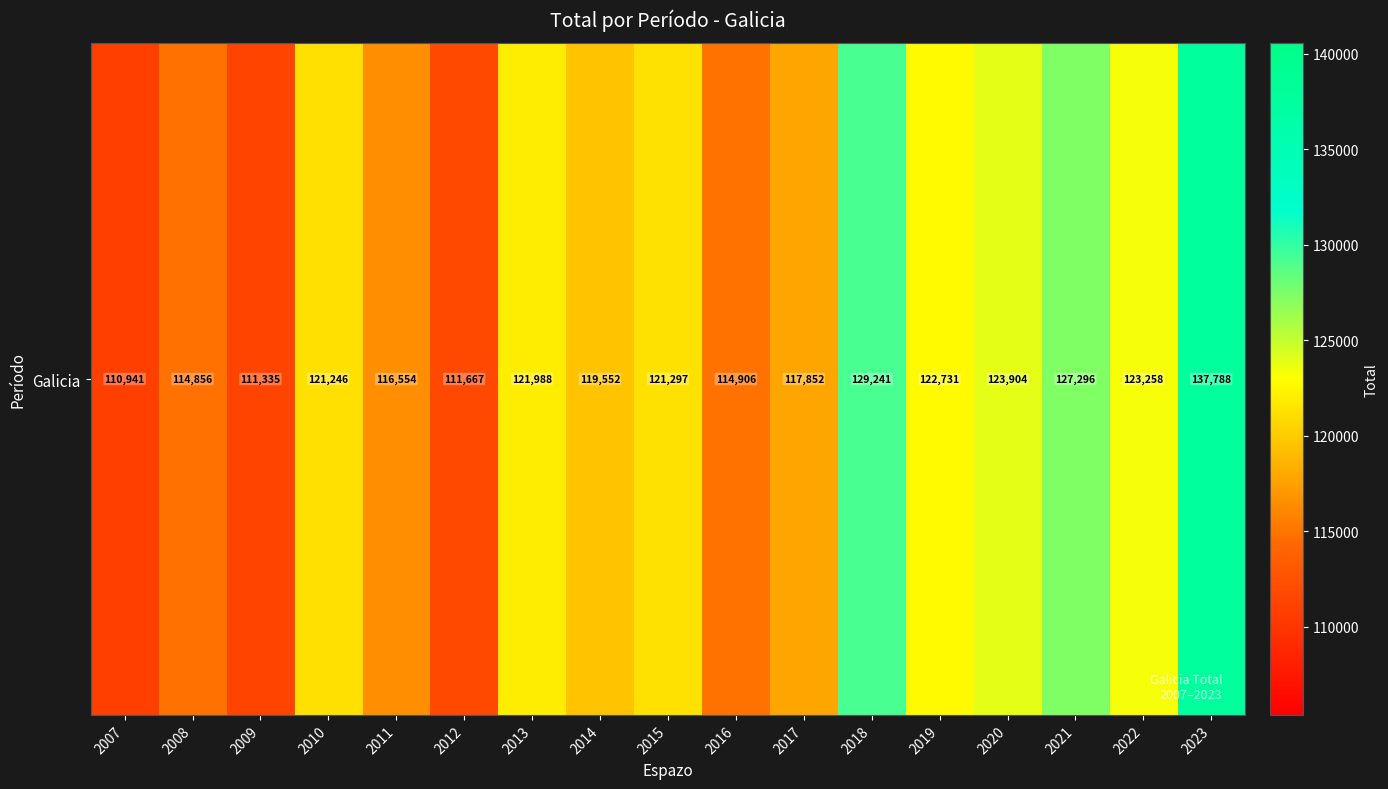

At which label does the data first exceed 121246?

2013